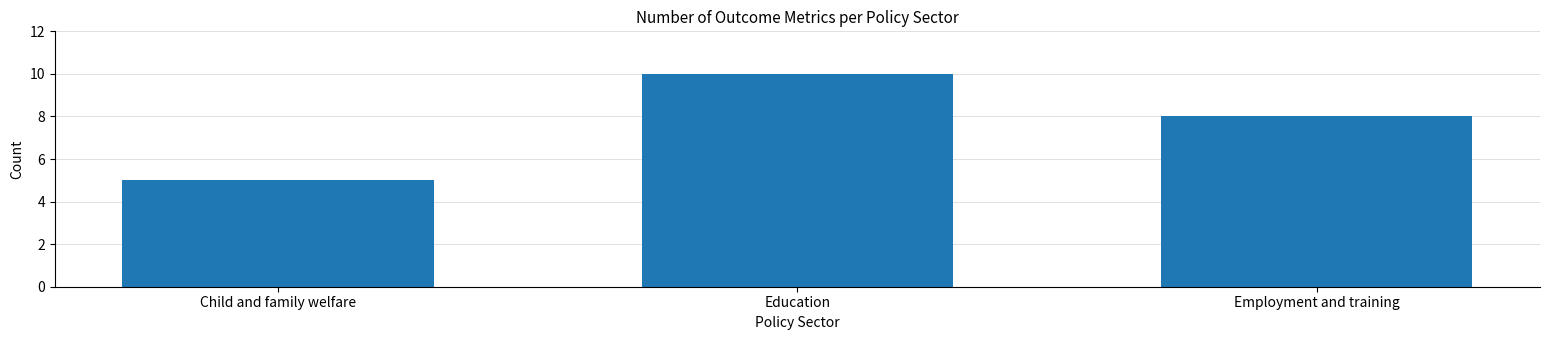

Which category has the lowest value across all series?

Child and family welfare